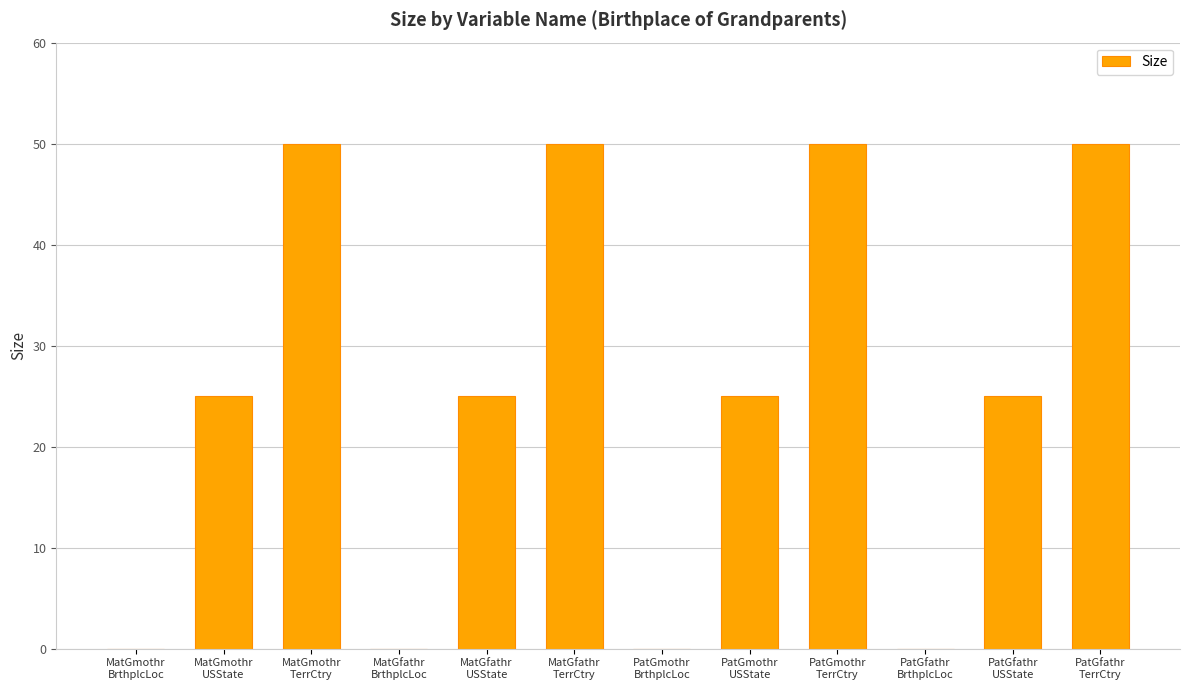

What is the greatest value displayed?

50